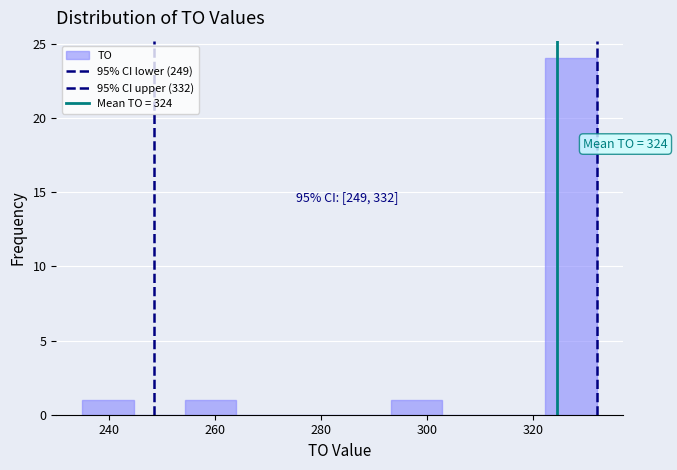

Which range on the x-axis has the tallest bar?

322 to 332